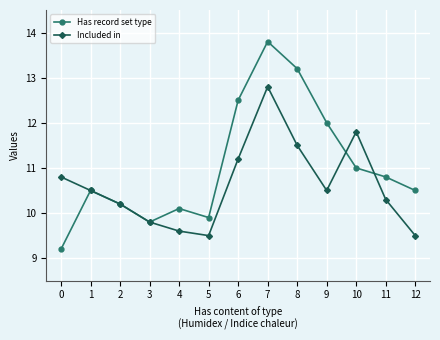

In Included in, how many points are lower than both neighbors (excluding endpoints)?

2